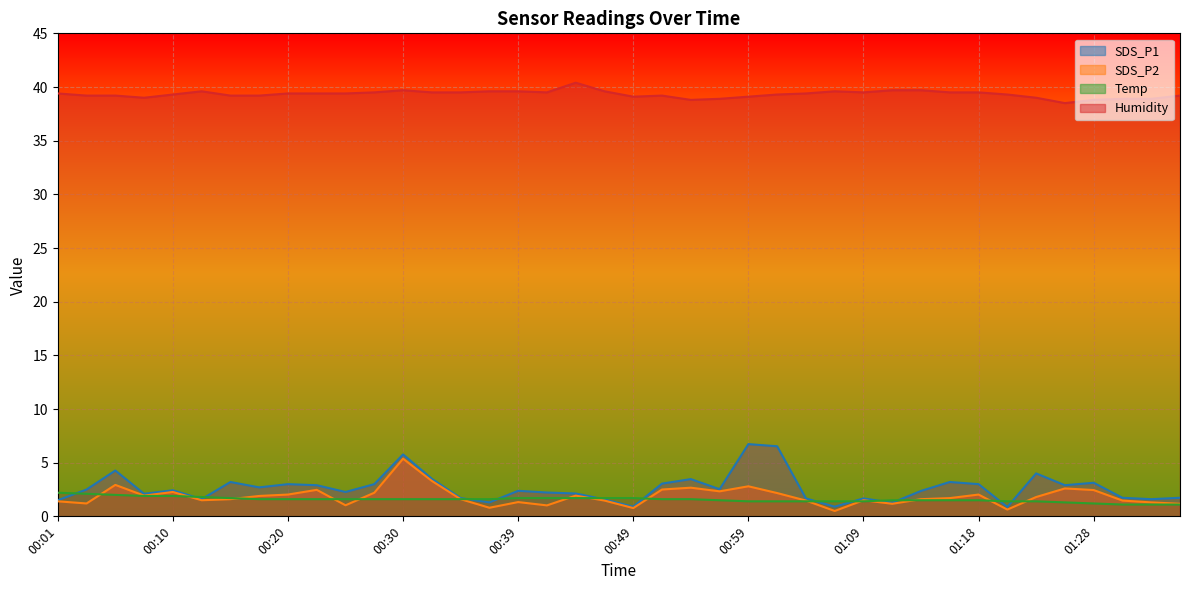

Where is SDS_P2 nearest to the value 2?

00:20